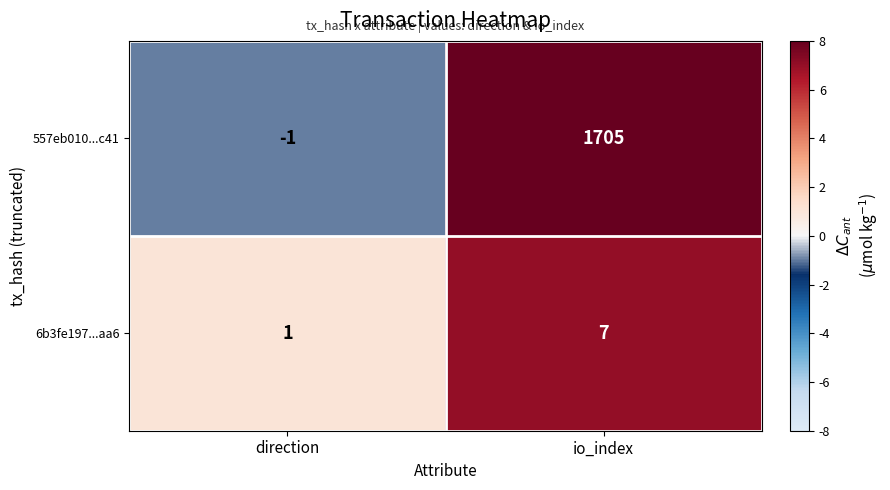

What is the difference between the 557eb010...c41 values at io_index and direction?

1706